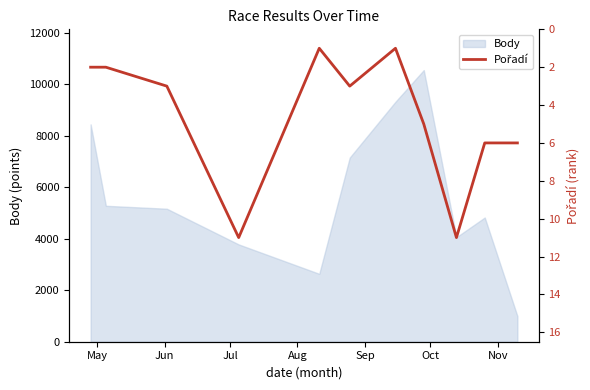

What is the highest value of the Body series?

10550